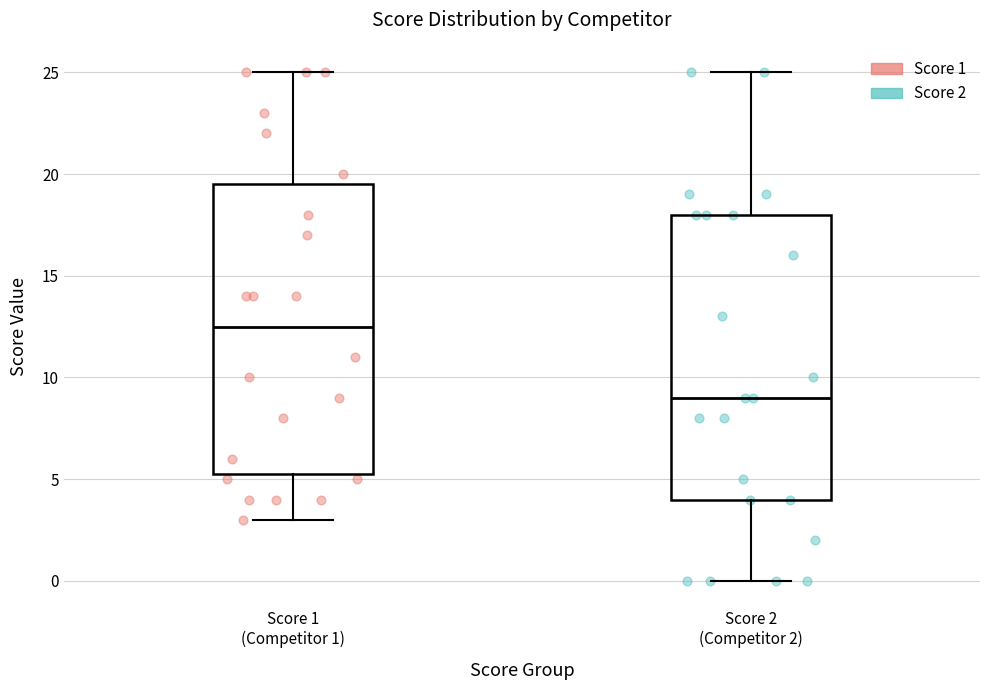

Reading left to right, read every box against the y-axis: the position of its median line, the range the box covers, and the ends of its whiskers. The values are not printed on the chart, so give them approximately, as read against the axis.

Score 1 (Competitor 1): median 12.5, box 5.5 to 19.5, whiskers 3.0 to 25.0
Score 2 (Competitor 2): median 9.0, box 4.0 to 18.0, whiskers 0.0 to 25.0